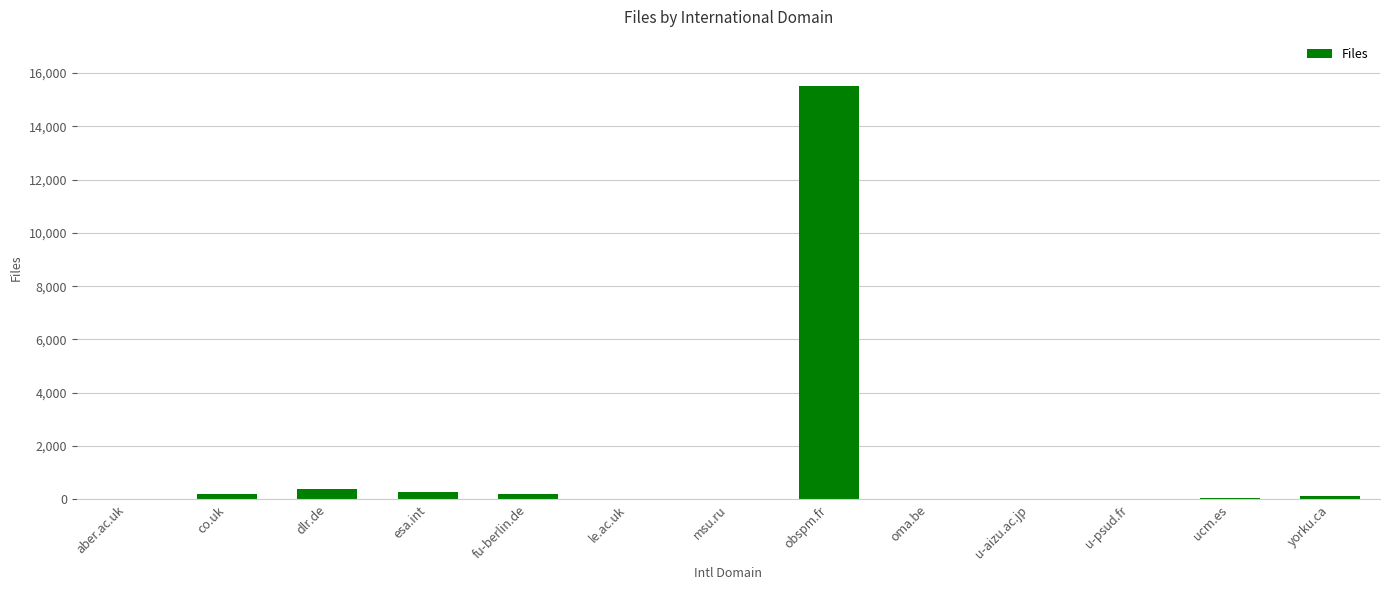

What is the change in value from esa.int to u-aizu.ac.jp?

-262